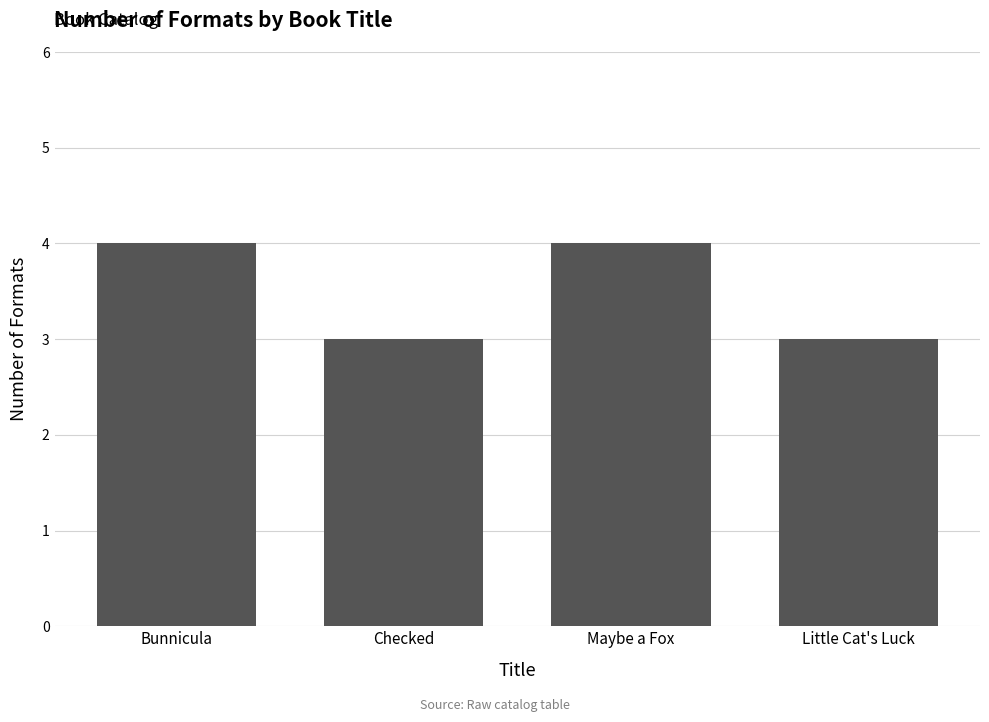

The value at Maybe a Fox is 6. True or false?

False